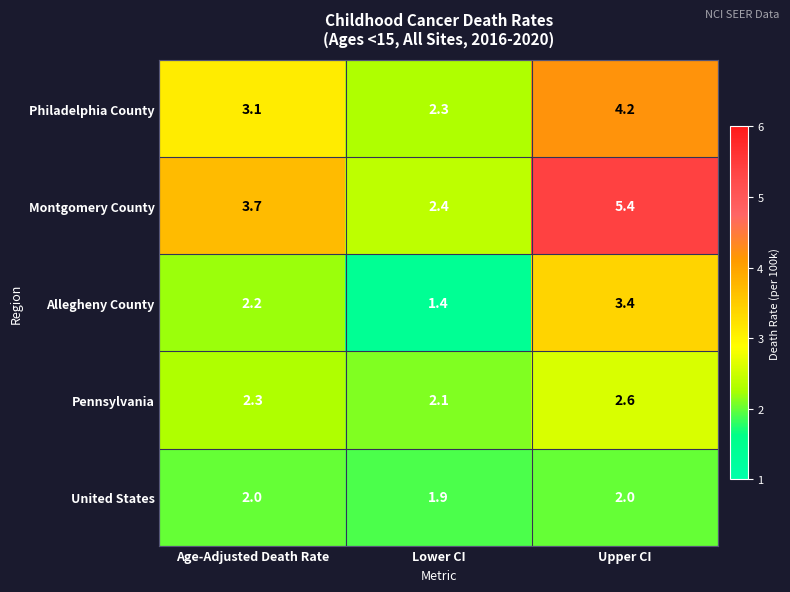

What is the minimum value shown in the chart?

1.4